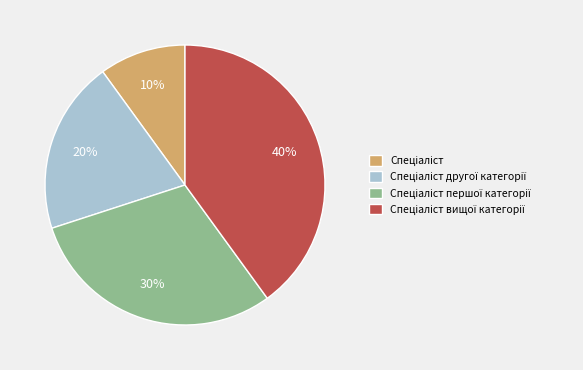

To the nearest percent, what is the difference between the largest and smallest slice percentages?

30%